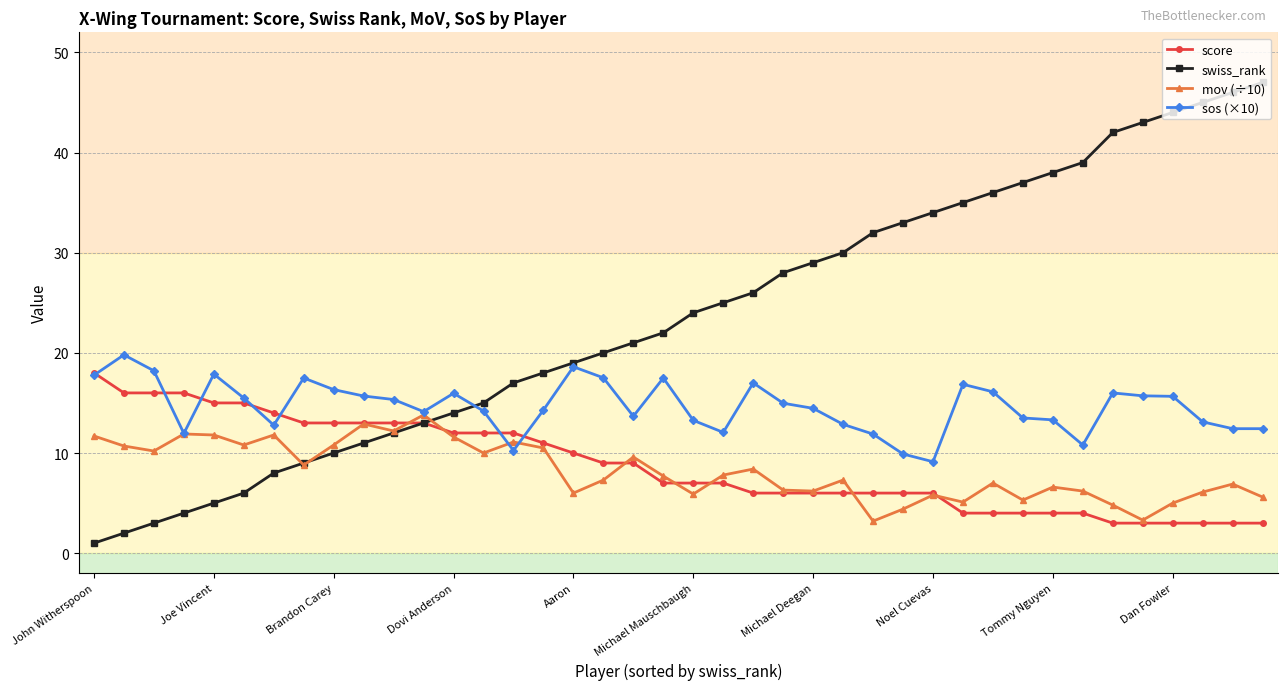

What is the greatest value displayed?

47.0